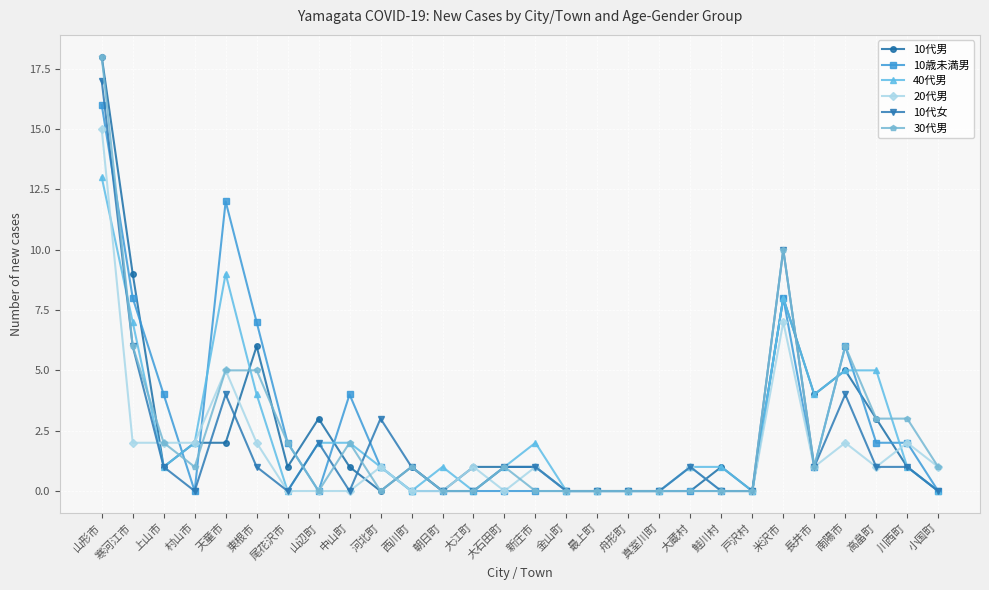

What is the value of the 20代男 point at the 1st from the left?

15